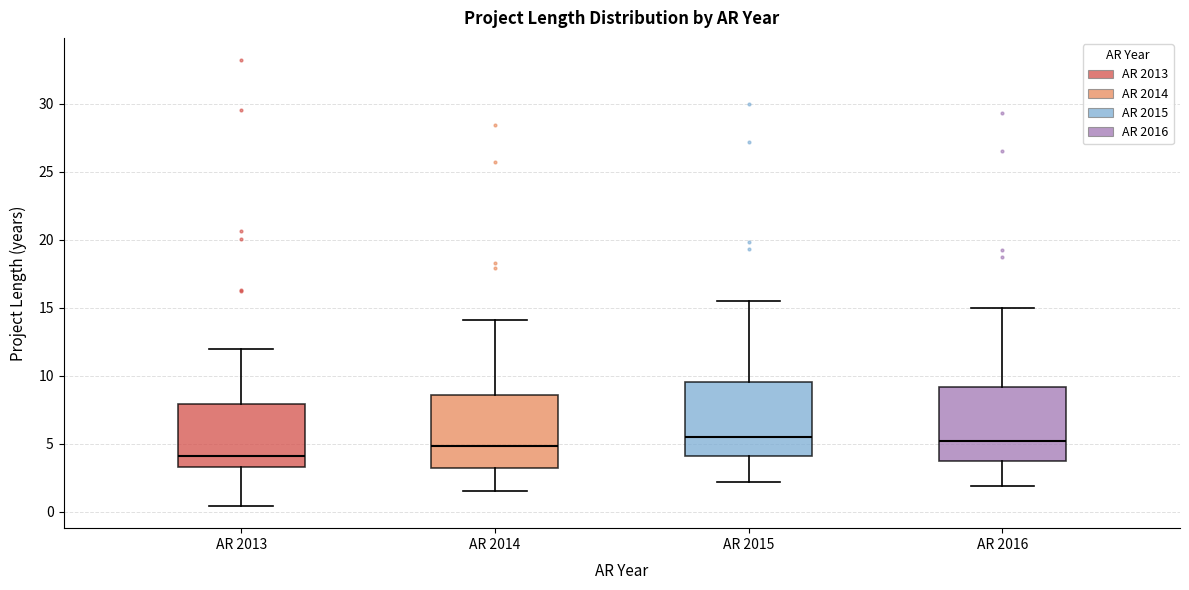

Reading left to right, transcribe this box plot: for each box, give where its median line is, the range the box spans, and where its two whiskers end, as read against the y-axis. The values are not printed on the chart, so give them approximately, as read against the axis.

AR 2013: median 4.0, box 3.0 to 8.0, whiskers 0.5 to 12.0
AR 2014: median 5.0, box 3.0 to 8.5, whiskers 1.5 to 14.0
AR 2015: median 5.5, box 4.0 to 9.5, whiskers 2.0 to 15.5
AR 2016: median 5.0, box 4.0 to 9.0, whiskers 2.0 to 15.0